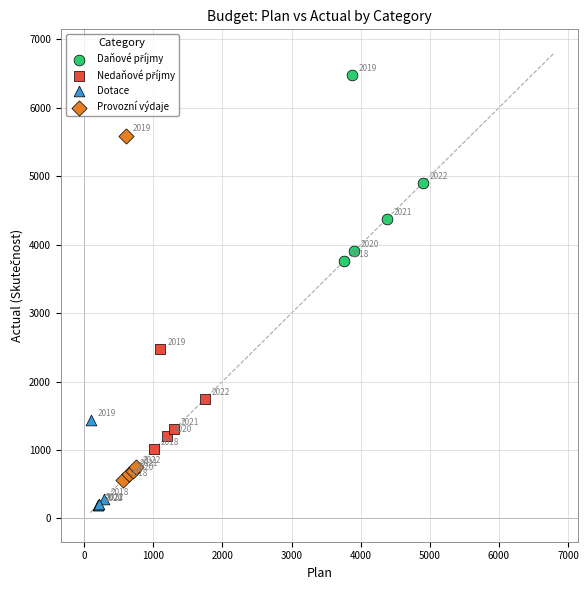

Which series contains the lowest Y value?

Dotace